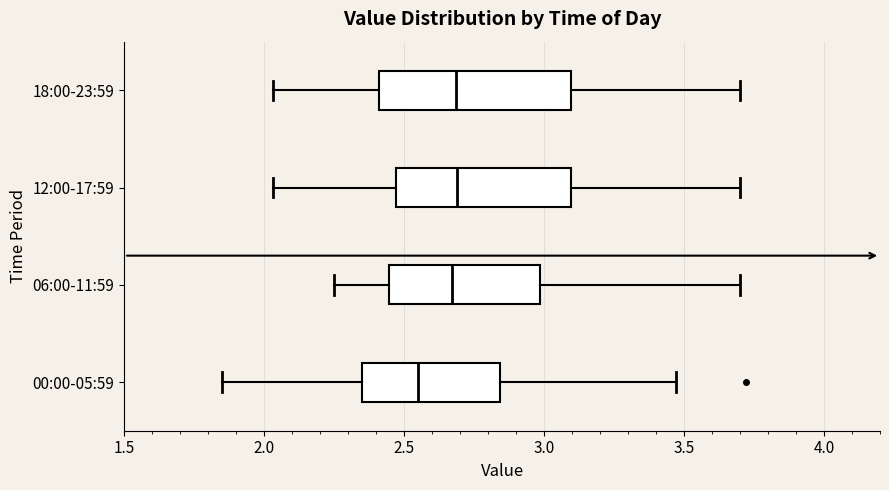

Reading bottom to top, transcribe this box plot: for each box, give where its median line is, the range the box spans, and where its two whiskers end, as read against the x-axis. The values are not printed on the chart, so give them approximately, as read against the axis.

00:00-05:59: median 2.55, box 2.35 to 2.85, whiskers 1.85 to 3.45
06:00-11:59: median 2.65, box 2.45 to 3.00, whiskers 2.25 to 3.70
12:00-17:59: median 2.70, box 2.45 to 3.10, whiskers 2.05 to 3.70
18:00-23:59: median 2.70, box 2.40 to 3.10, whiskers 2.05 to 3.70